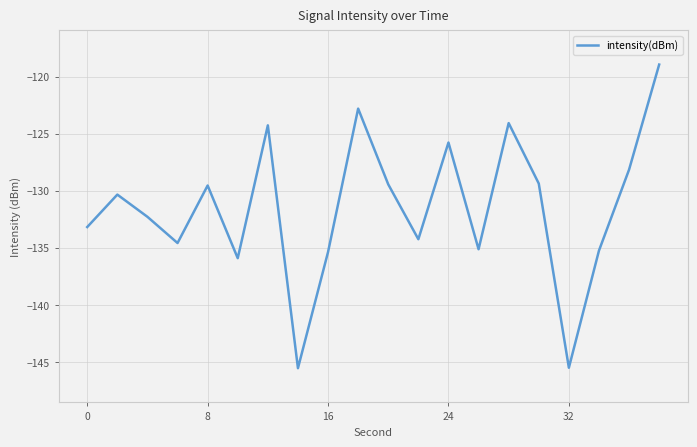

What is the minimum value shown in the chart?

-145.6